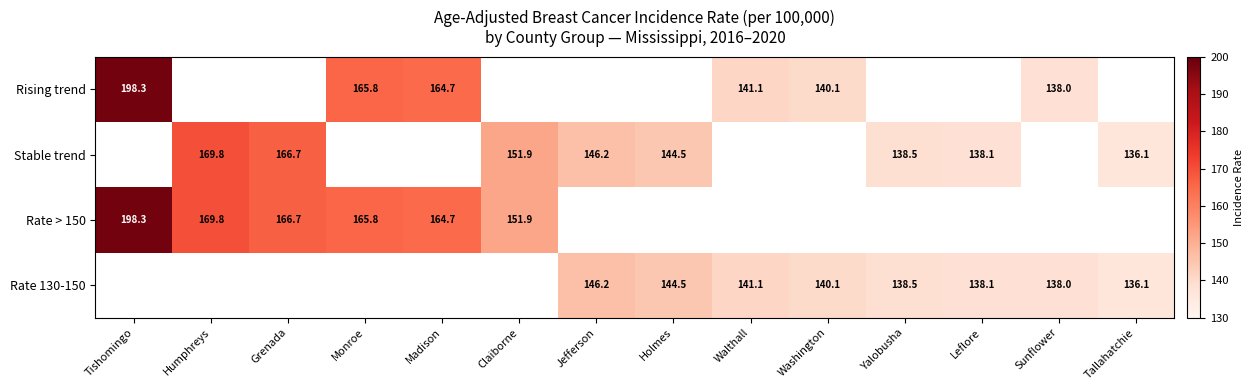

The Rate 130-150 series shows 74.2 at Tallahatchie. True or false?

False